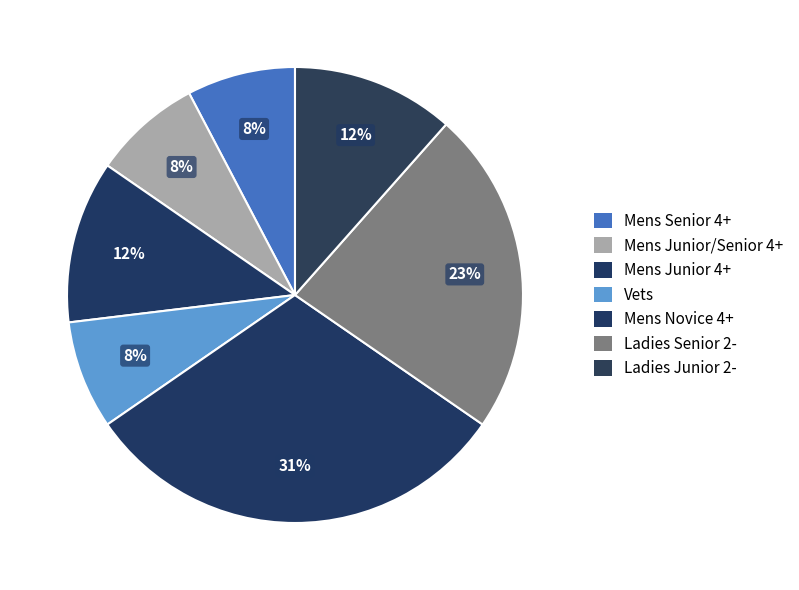

To the nearest percent, what is the average slice percentage?

14%